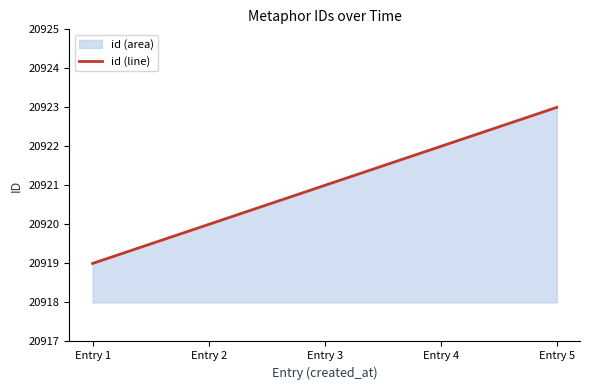

At which label is the value closest to 20921?

Entry 3